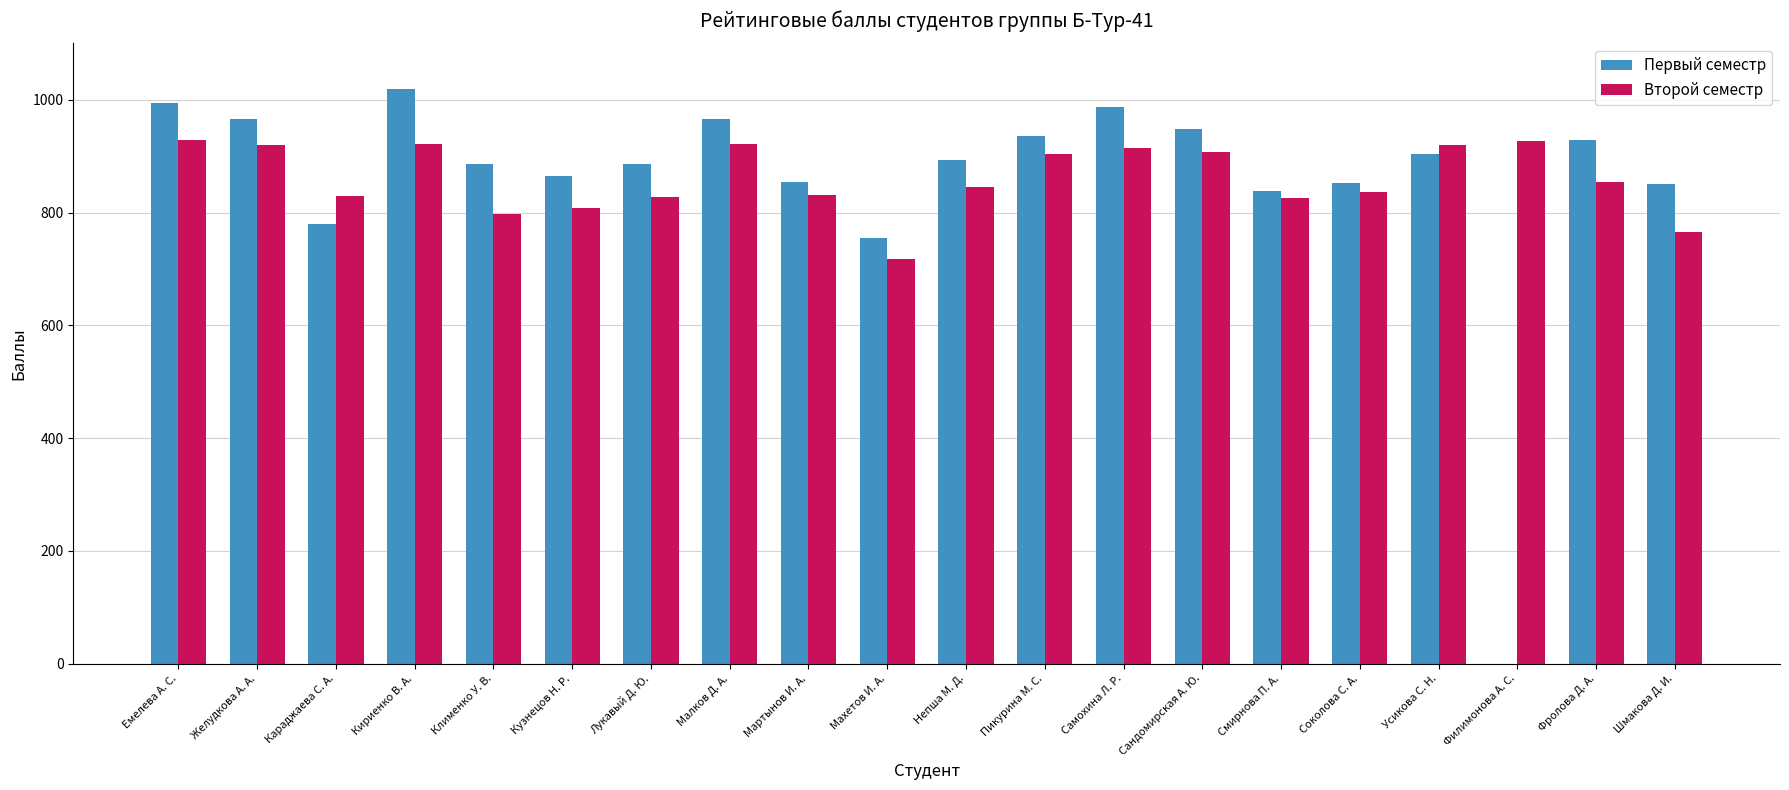

How many distinct data groups are displayed?

2